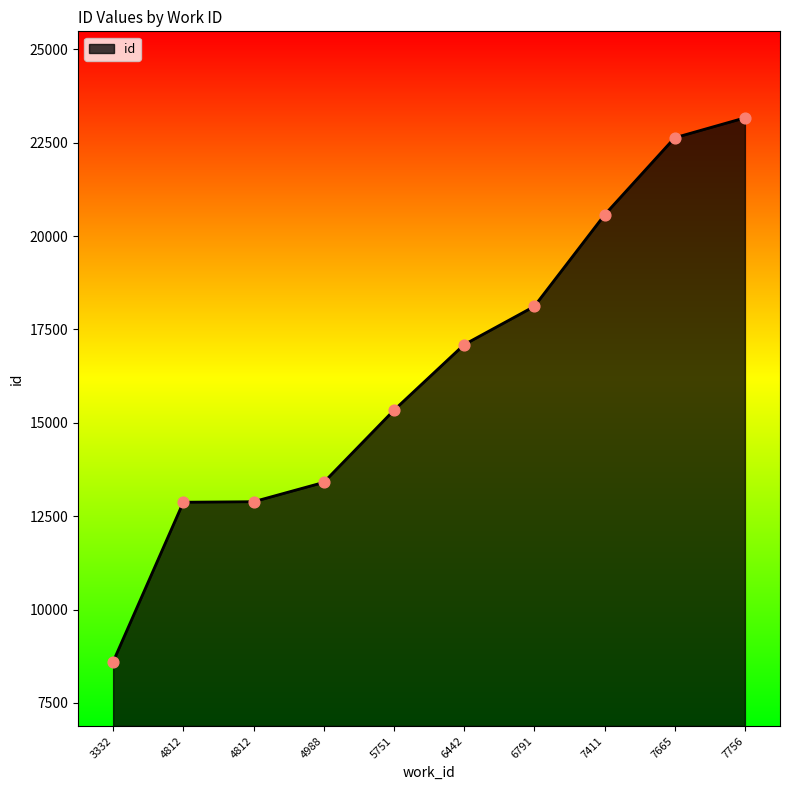

Between 4812 and 5751, which is larger?

5751